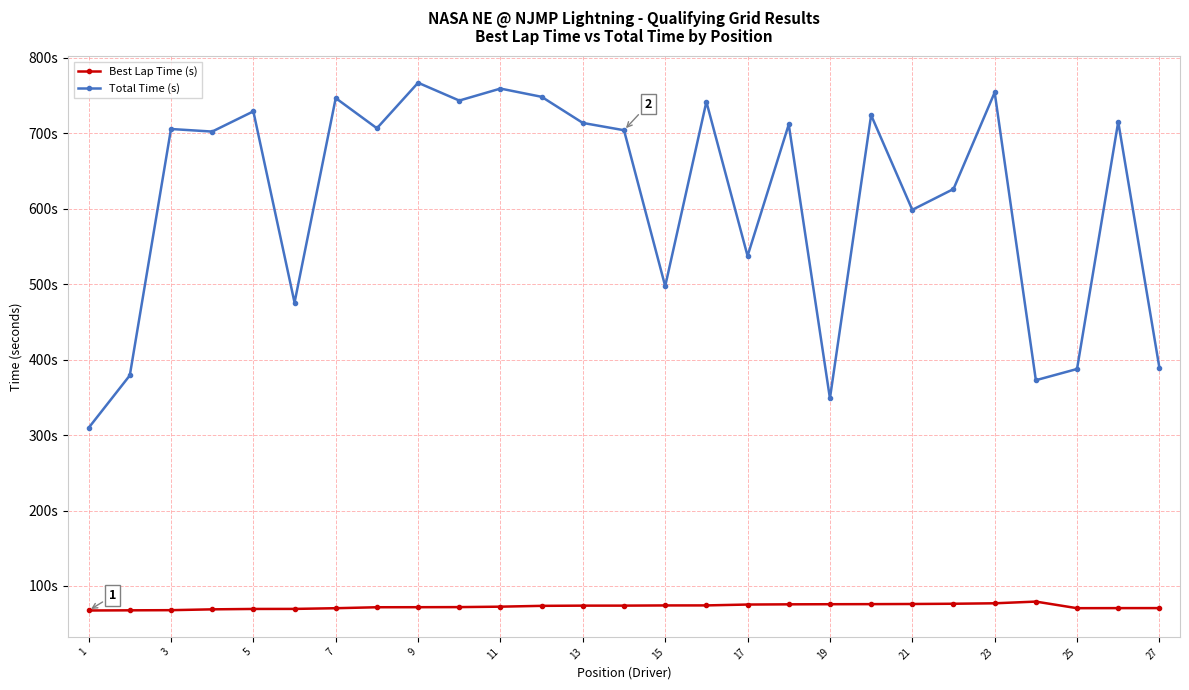

Is this an area chart (filled region under the line)?

No